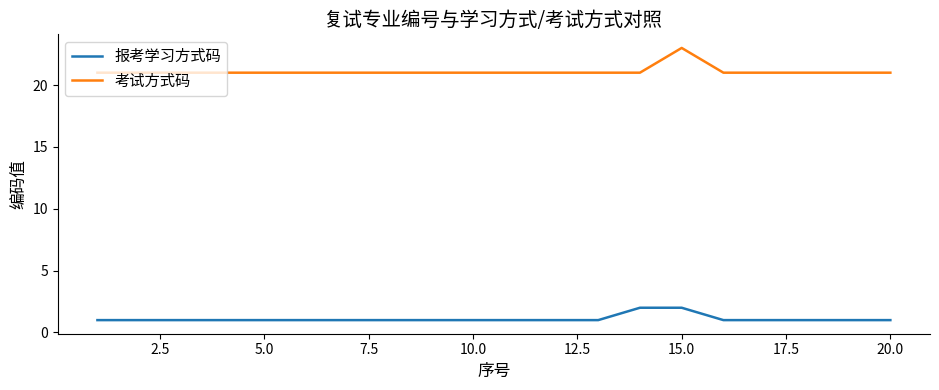

Which series has the largest range (max minus min)?

考试方式码